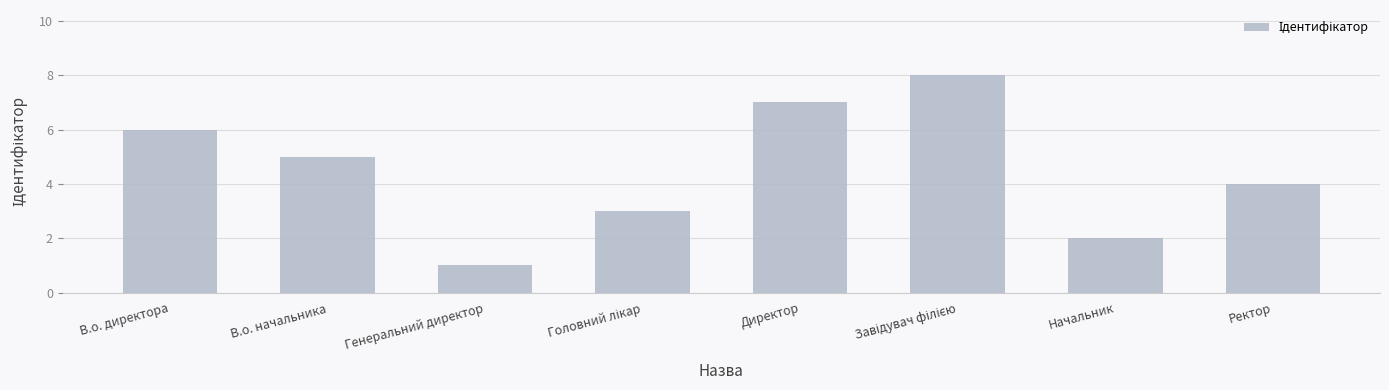

What is the sum of all values?

36